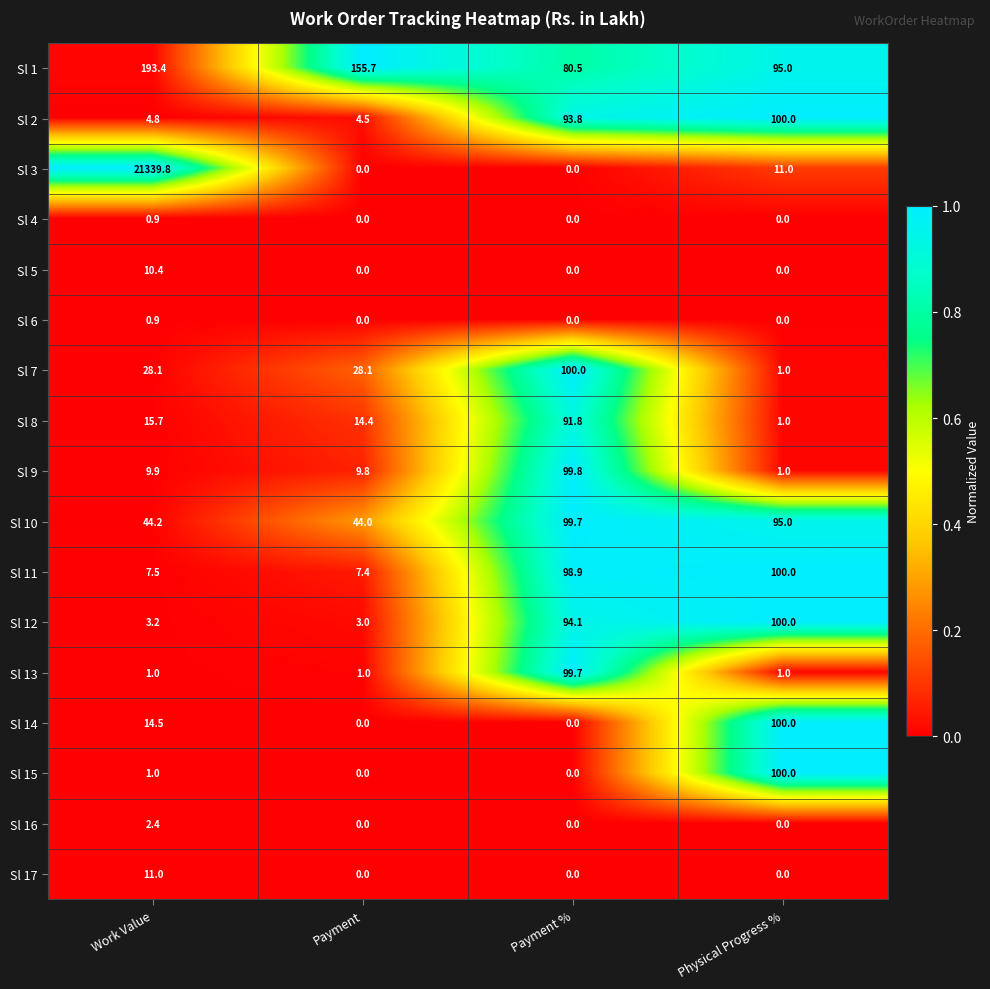

How many Sl 17 values are between 0 and 11?

4